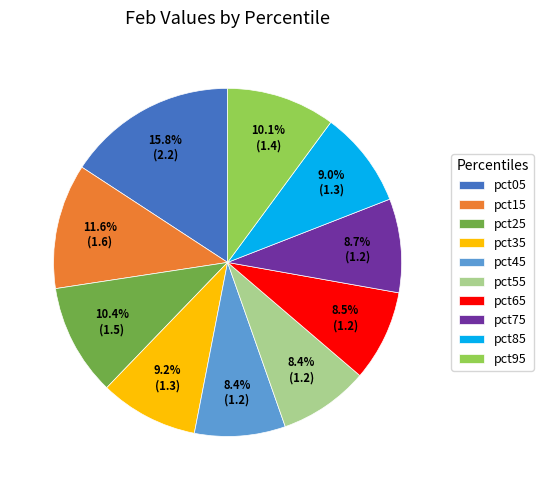

Is there any slice that represents more than half of the pie?

No